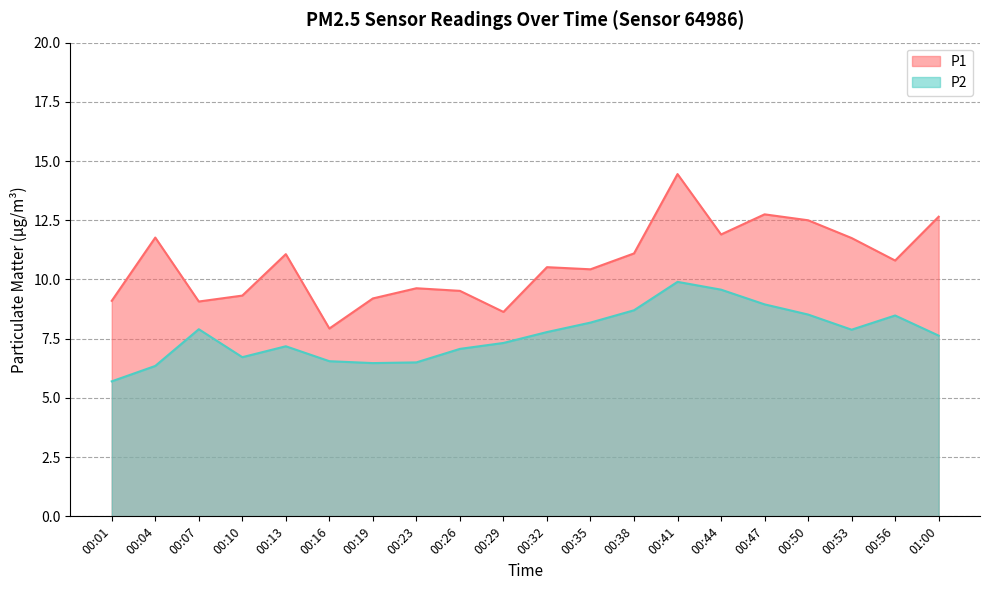

Is it true that P2 equals 8.2 at 00:35?

True